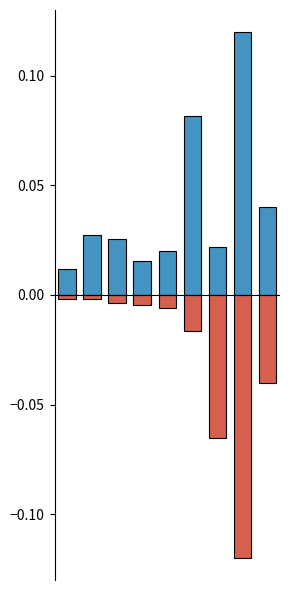

What is the sum of all Suma totală (lei) values?

0.4